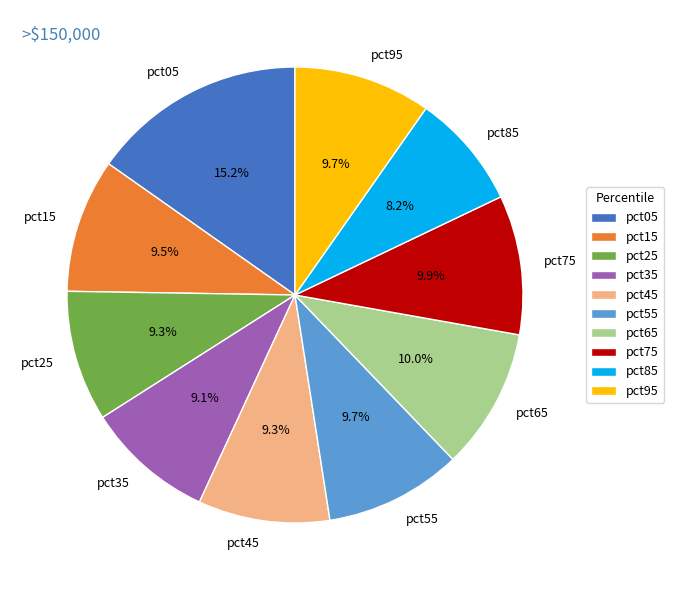

Which category has the smallest portion of the pie?

pct85